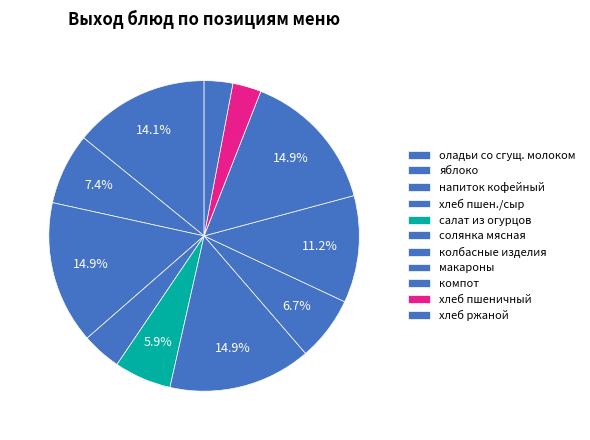

How many slices are in this pie chart?

11